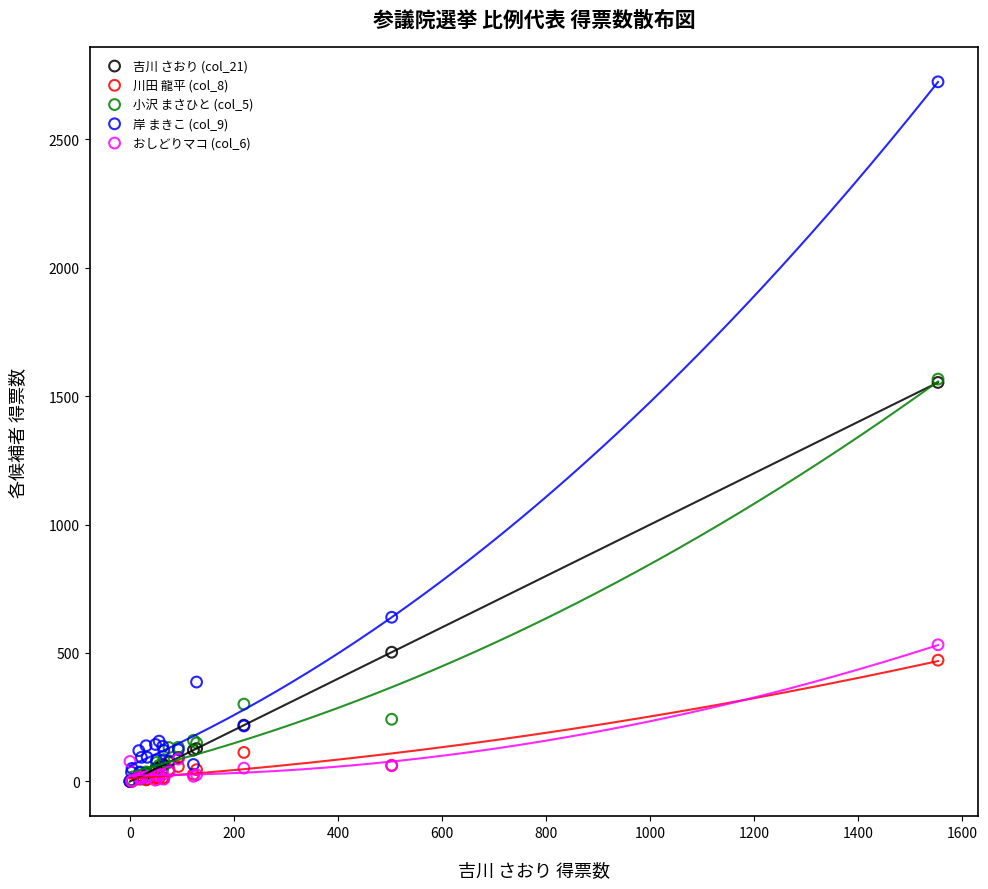

Which series has the widest spread of Y values?

岸 まきこ (col_9)